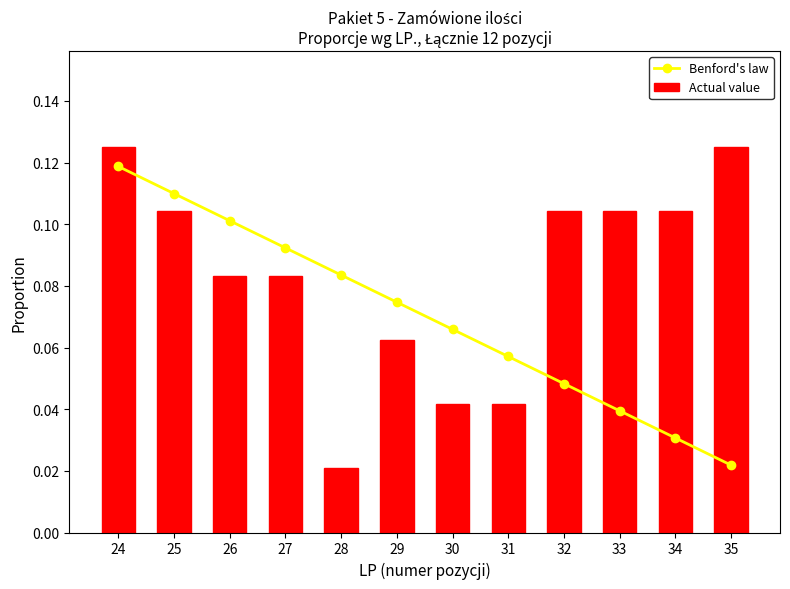

The Benford's law series shows 0.1 at 33. True or false?

False